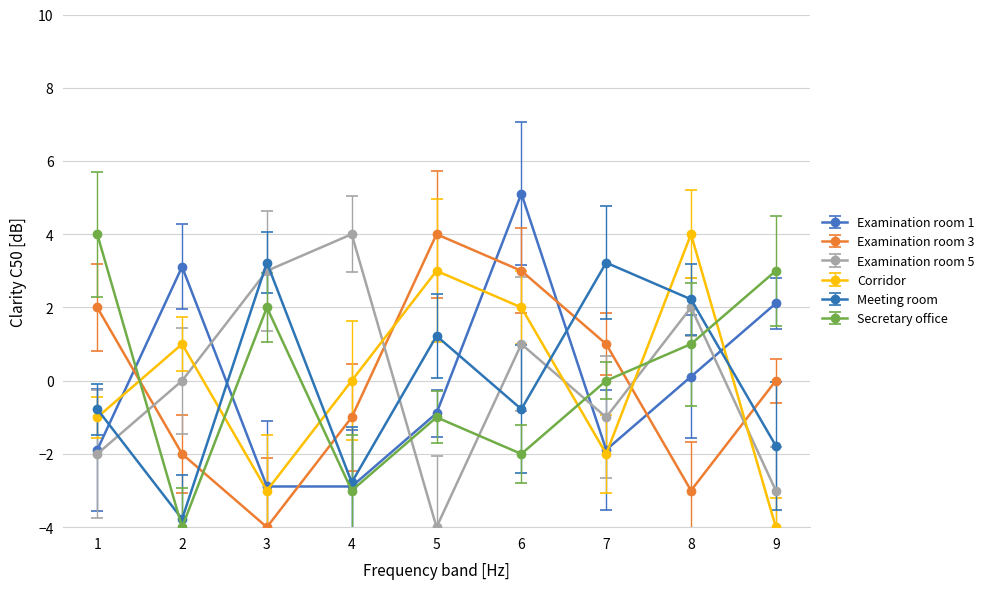

What is the lowest value of the Meeting room series?

-3.8